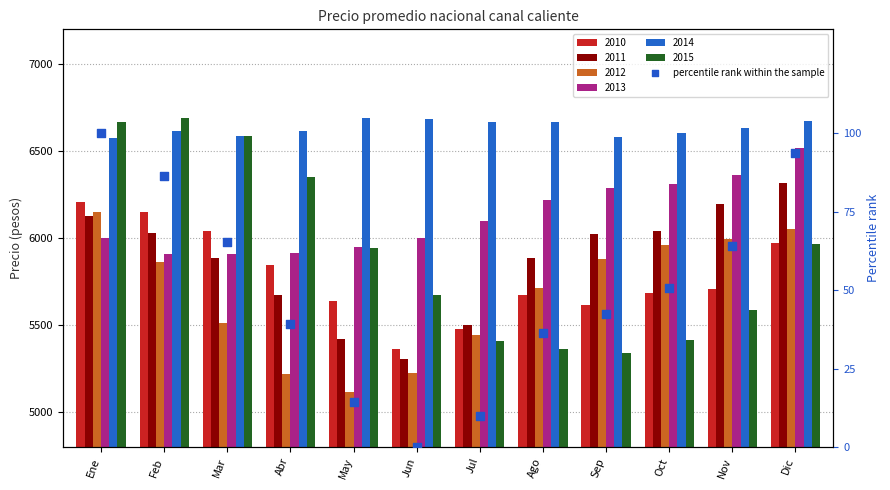

Between Nov and Feb, which is larger?

Feb